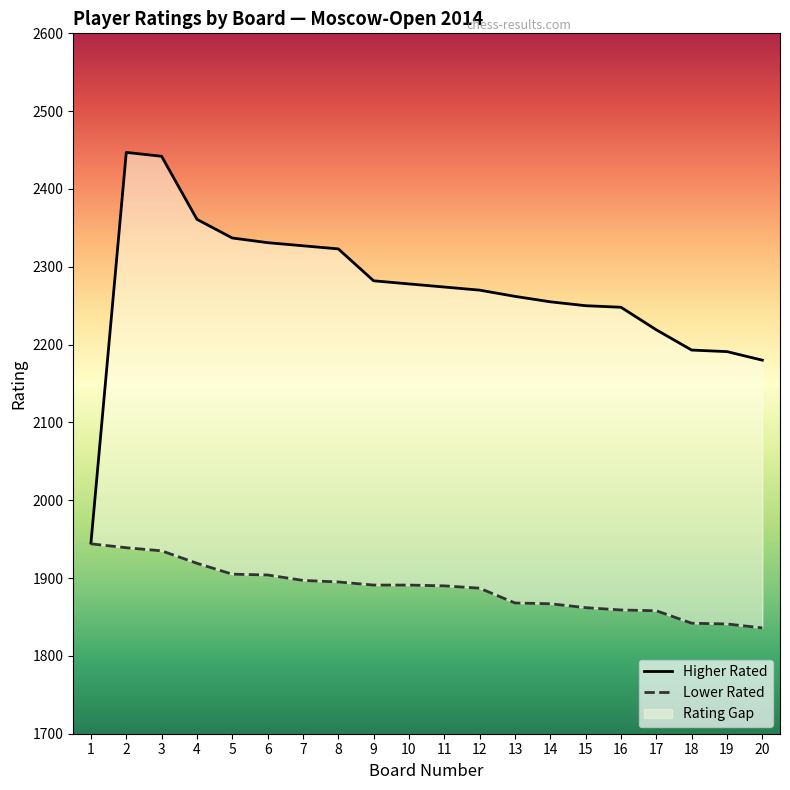

True or false: Lower Rated has a value of 1905 at 5.

True